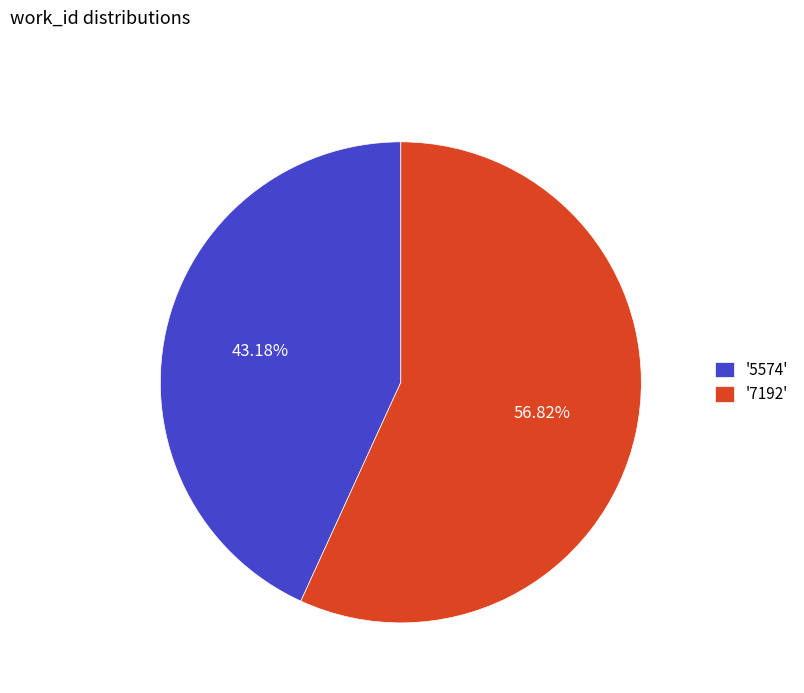

What is the ratio of the value at '5574' to the value at '7192'?

0.8